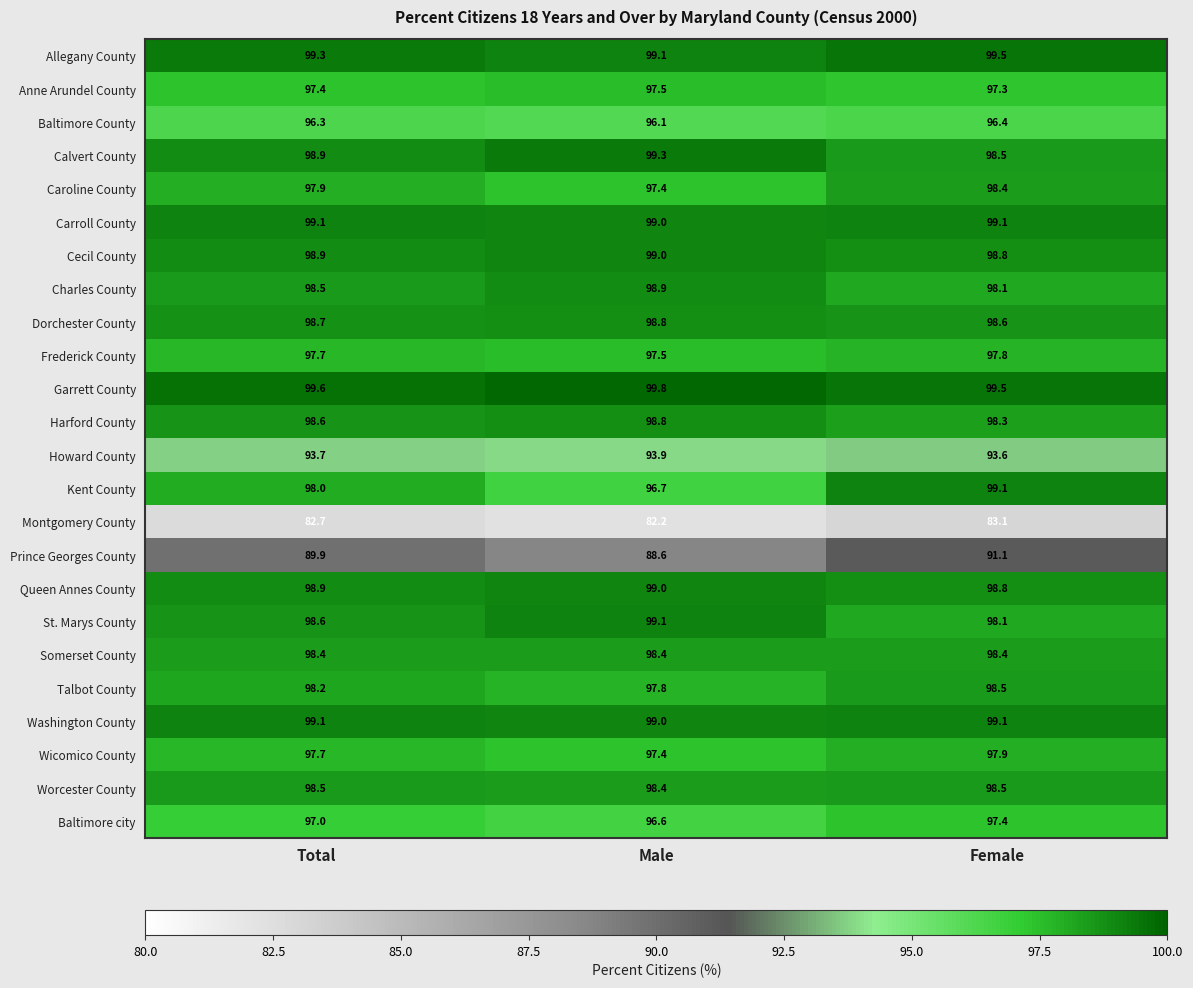

The value of Baltimore city at Male is 170.7. True or false?

False